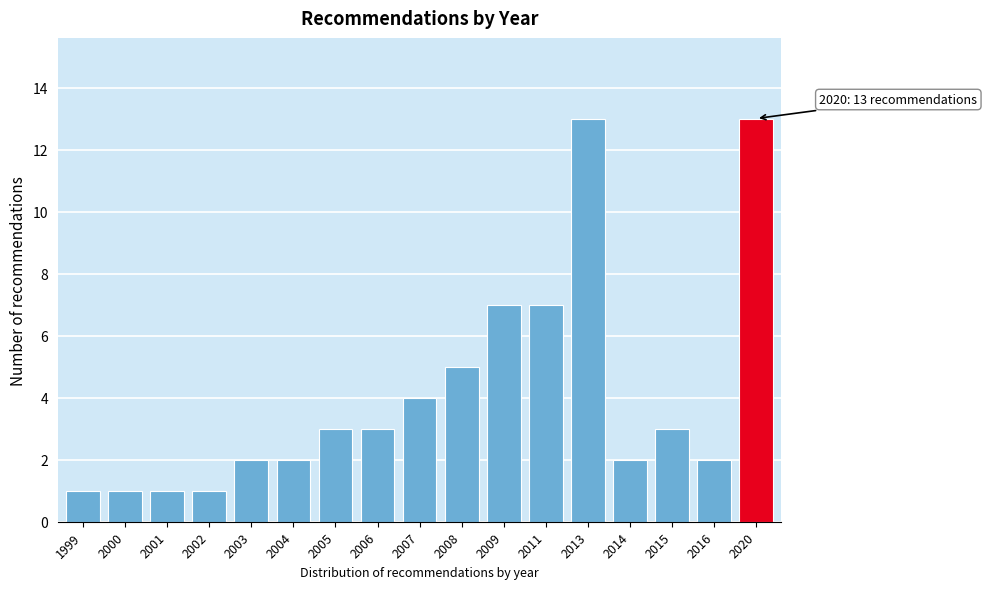

Reading left to right, extract all data points from this chart.

1	1	1	1	2	2	3	3	4	5	7	7	13	2	3	2	13